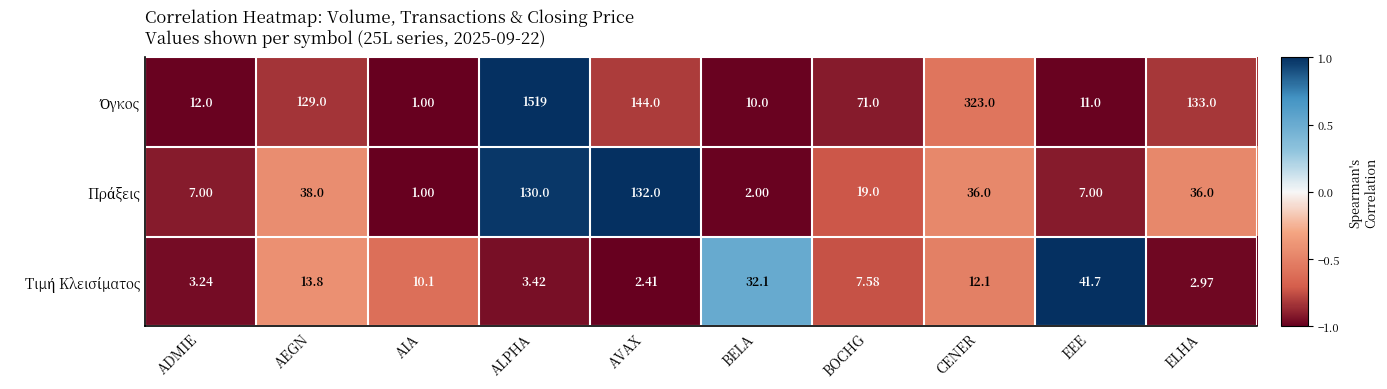

Which label corresponds to the smallest value in the chart?

AIA